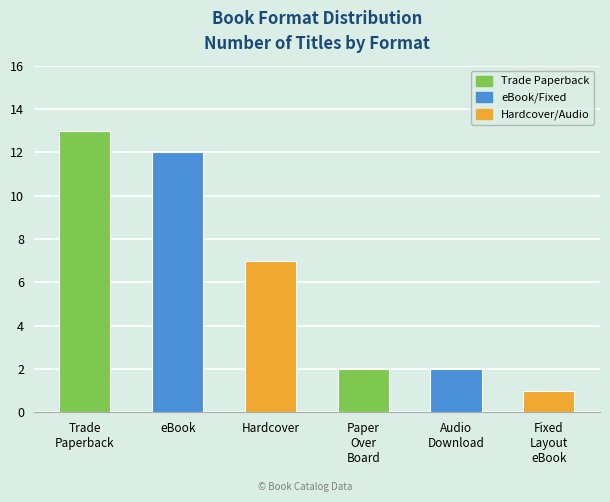

The value at Fixed
Layout
eBook is 2. True or false?

False